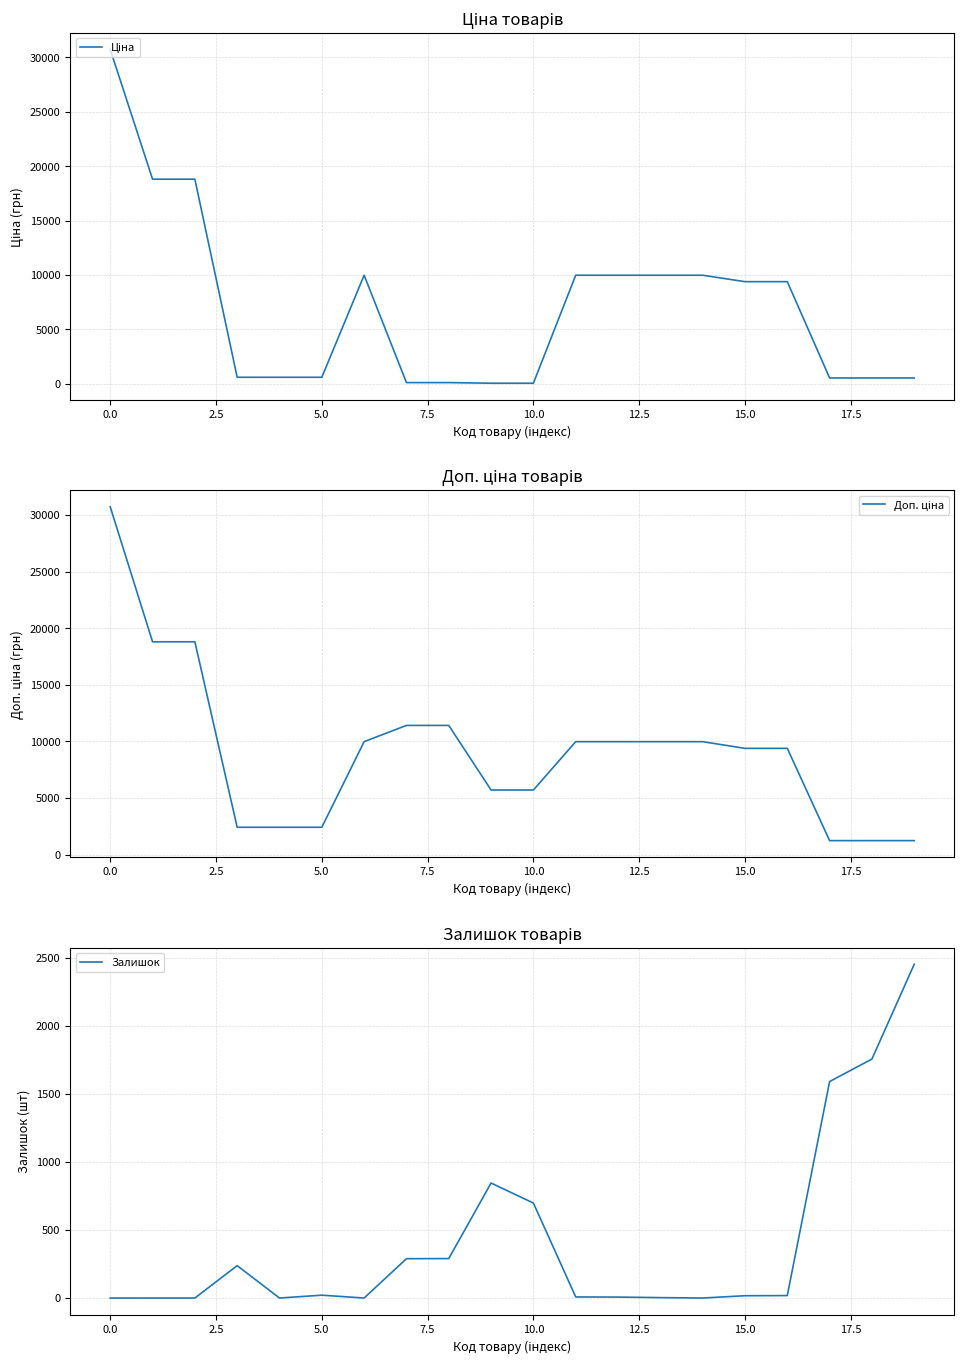

What is the value of the Залишок point at the 9th from the left?

290.0